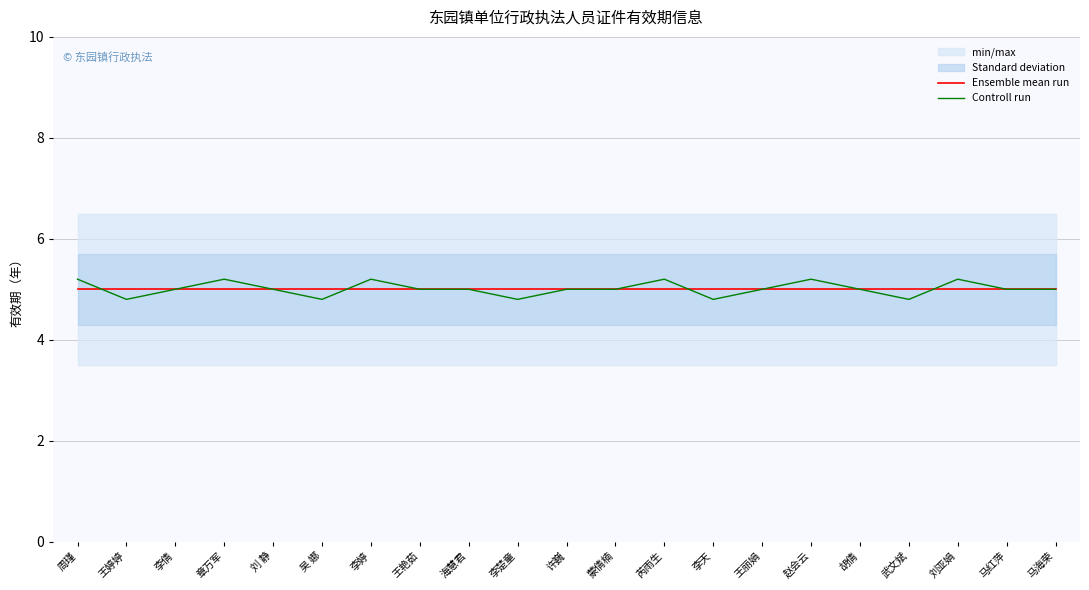

True or false: Ensemble mean run and Controll run intersect in this chart.

True